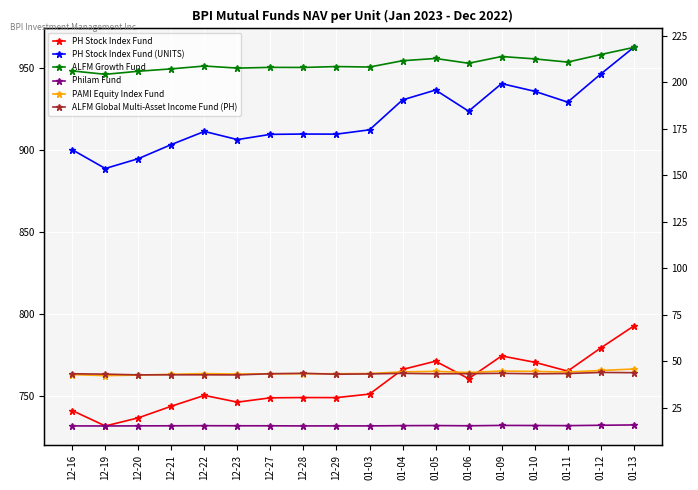

What is the spread (max minus min) of values at 01-12?

930.7